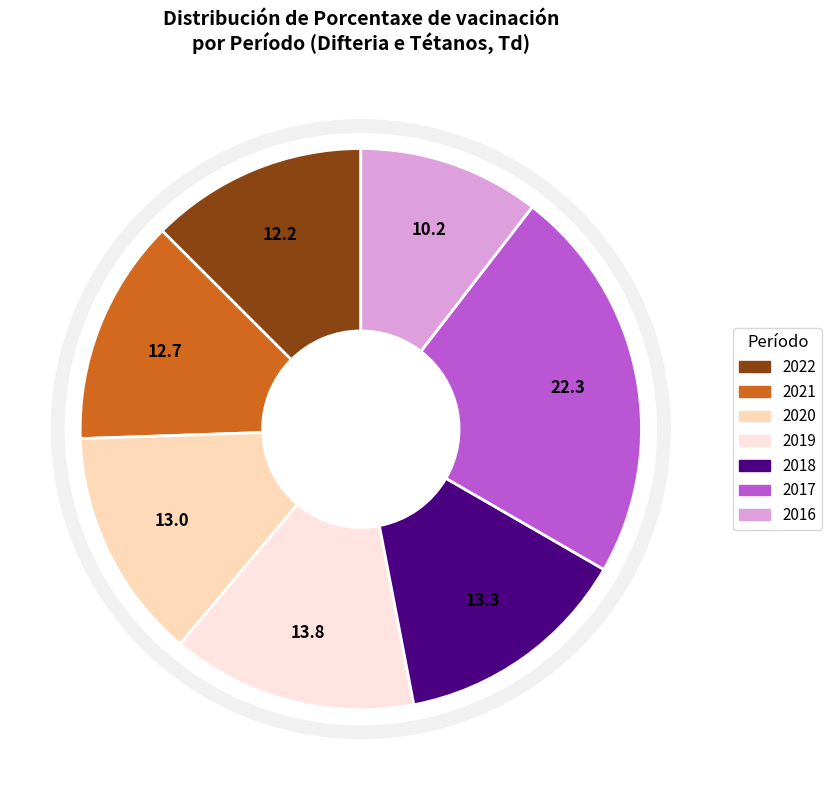

True or false: 2017 accounts for 13% of the total.

False